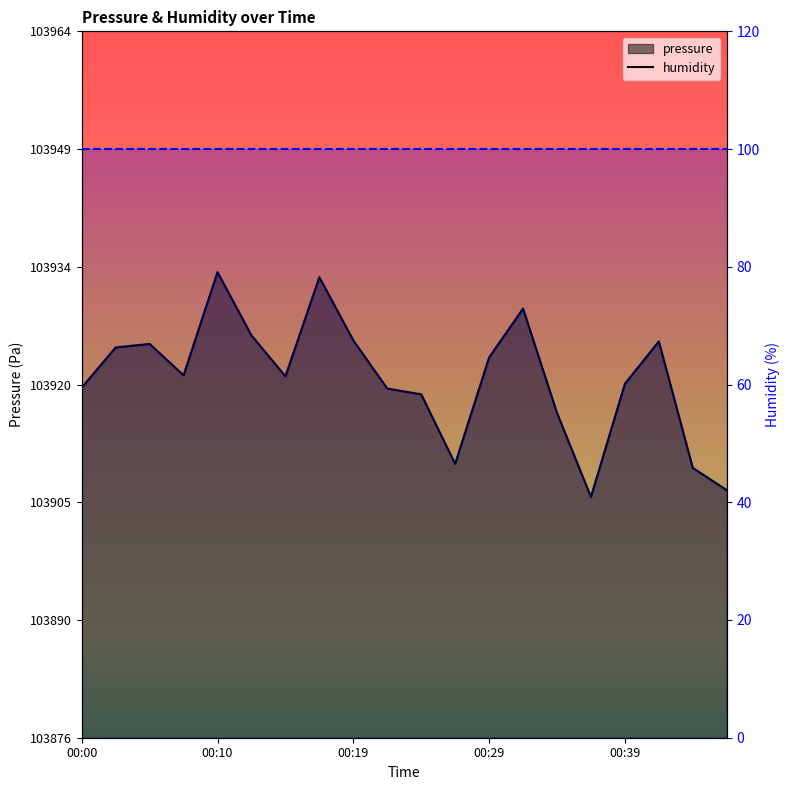

Approximately how many times larger is the value at 00:10 compared to 00:05?

1.0